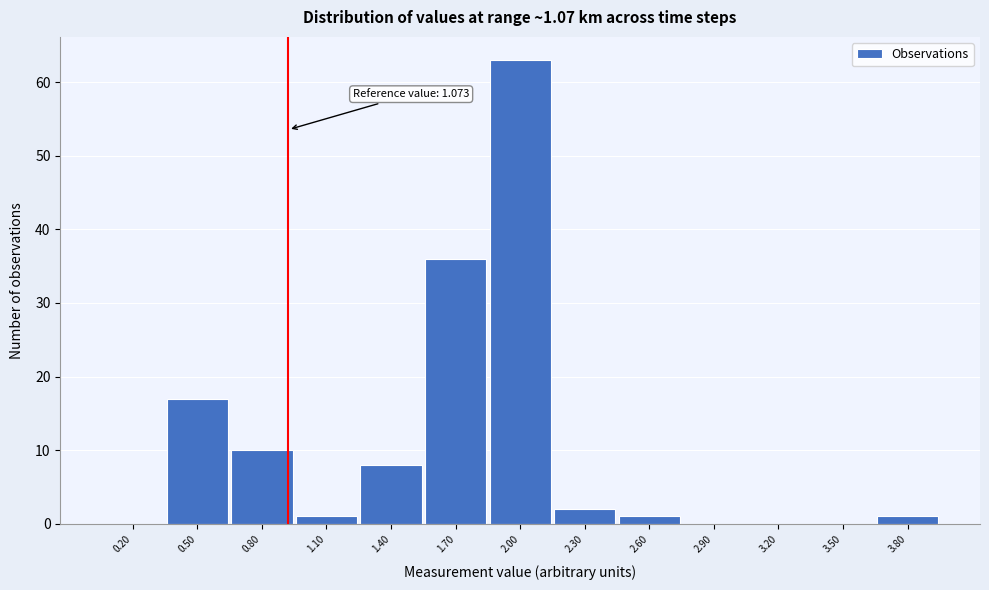

Reading right to left, extract all data points from this chart.

3.80=1	3.50=0	3.20=0	2.90=0	2.60=1	2.30=2	2.00=63	1.70=36	1.40=8	1.10=1	0.80=10	0.50=17	0.20=0